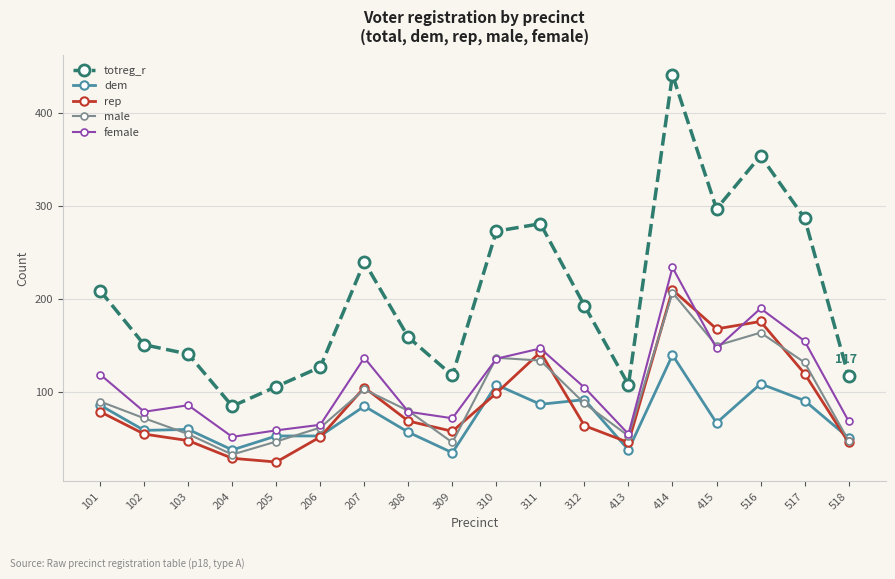

Between 102 and 415, which series saw the biggest shift?

totreg_r